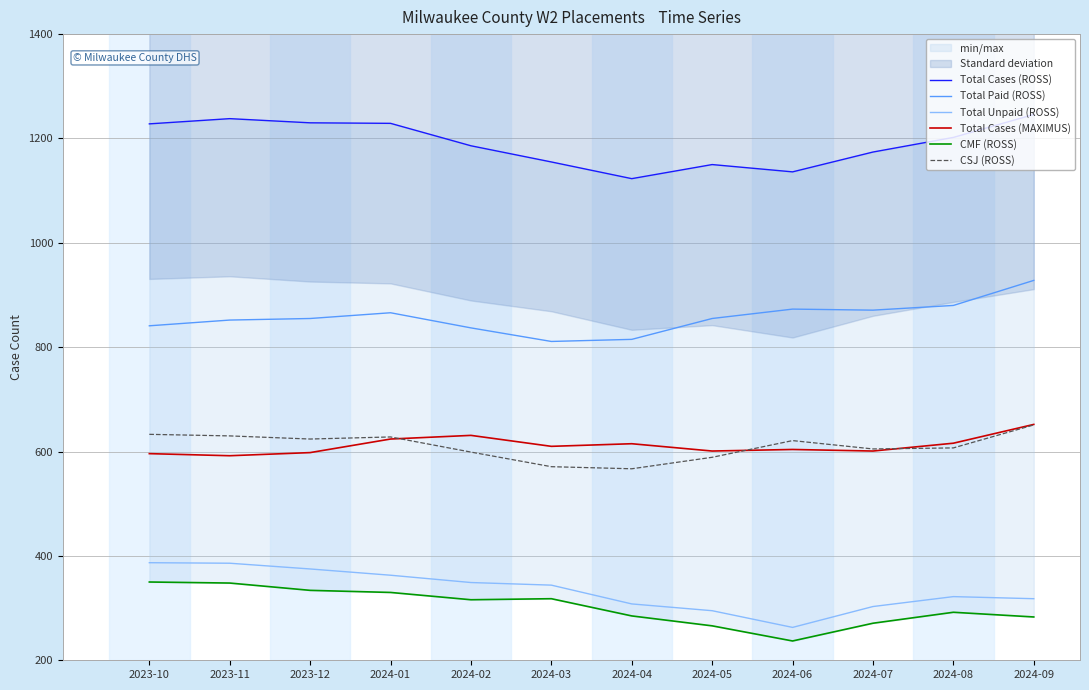

What is the label of the 4th point from the left?

2024-01